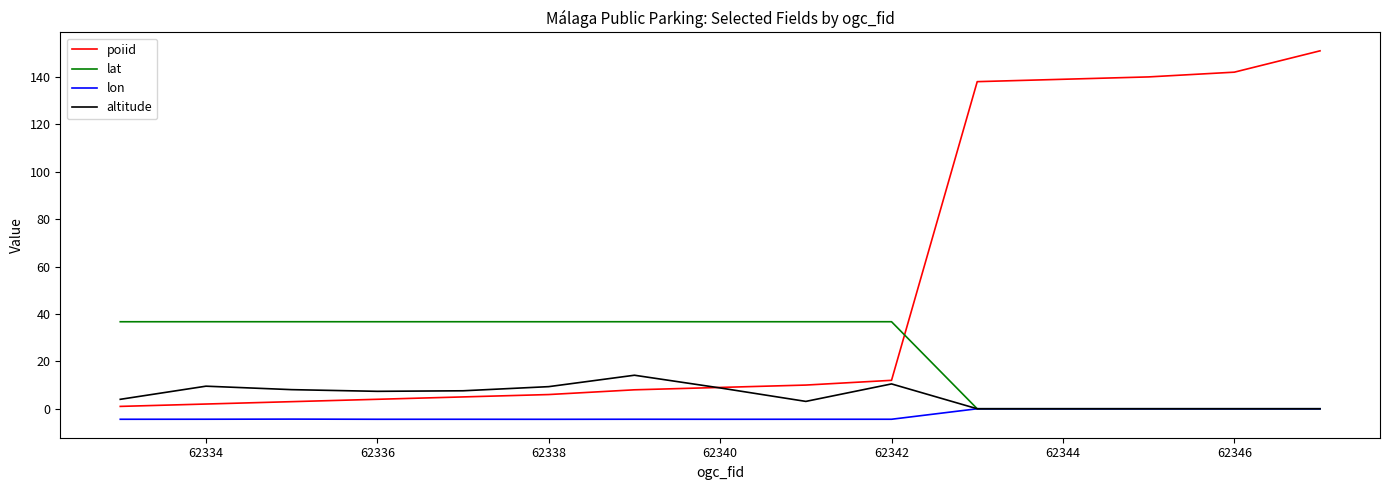

Which series has the largest total across all categories?

poiid